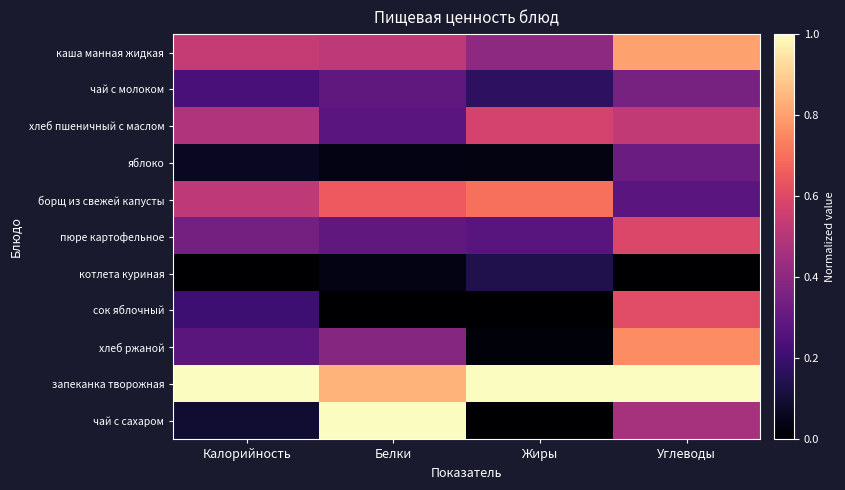

Between Жиры and Углеводы, which is larger?

Углеводы